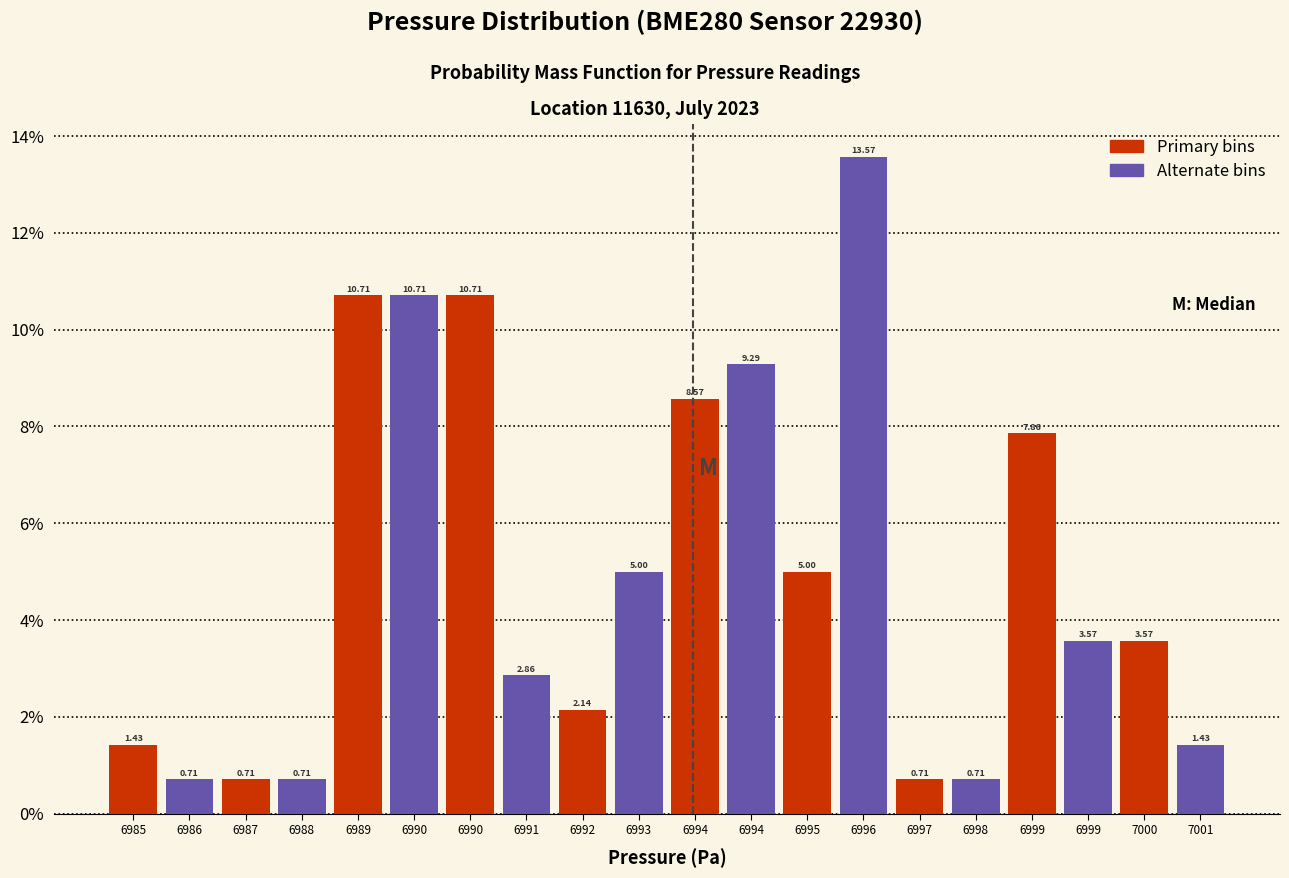

What is the total value across all series at 7000?

5.0